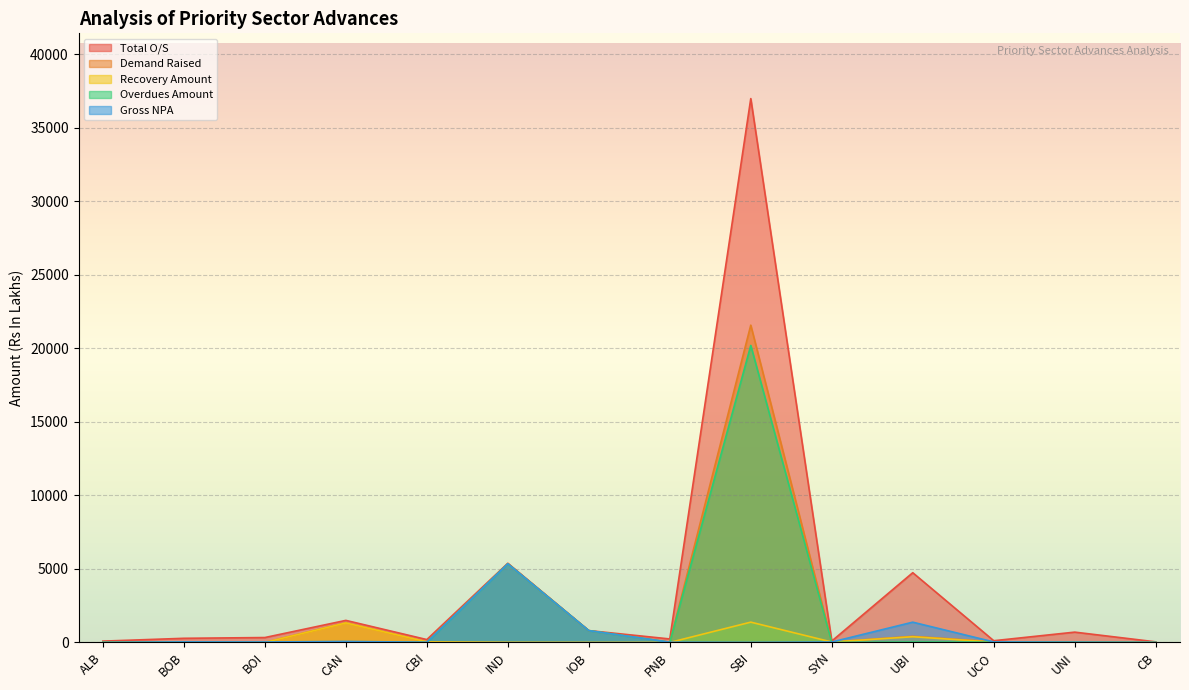

Between BOB and UBI, which series saw the biggest shift?

Total O/S